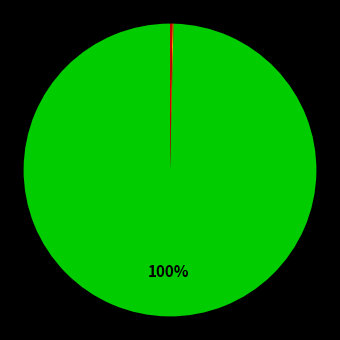

To the nearest percent, what is the average slice percentage?

33%